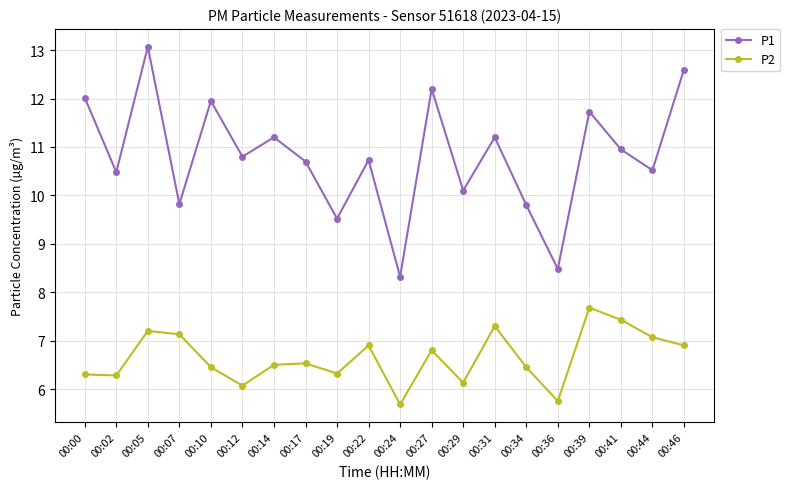

Rank the series by their average value, from lowest to highest.

P2, P1